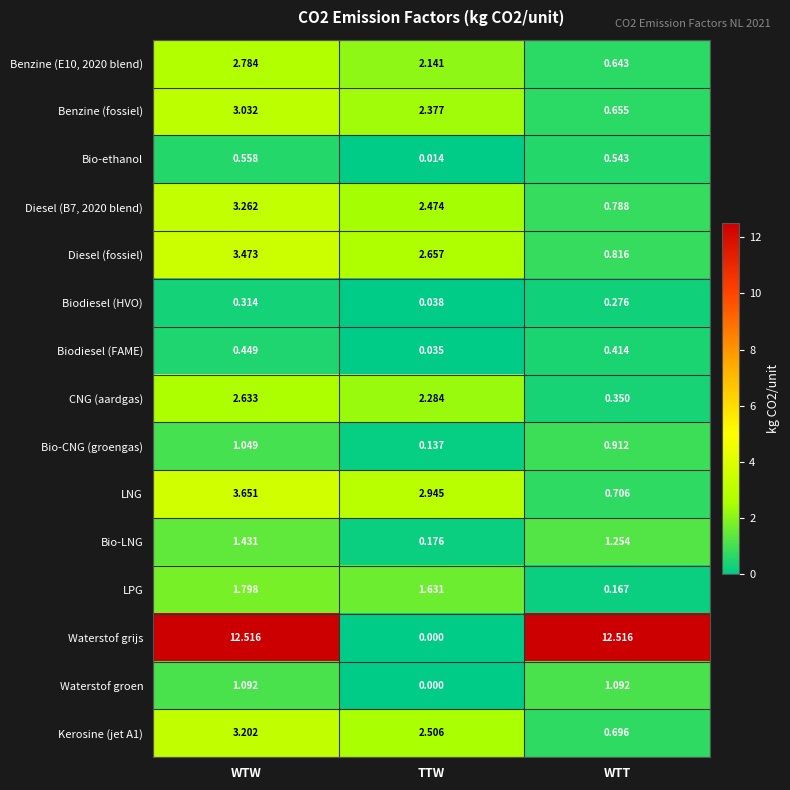

At which category is the sum across all series the highest?

WTW